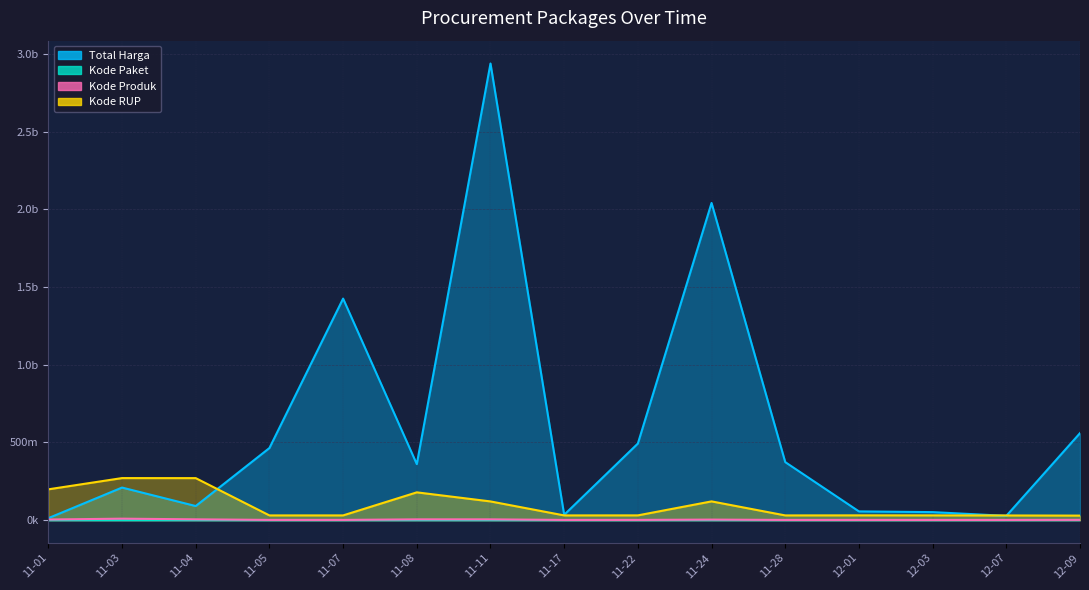

At how many categories does at least one series exceed 911177658?

3